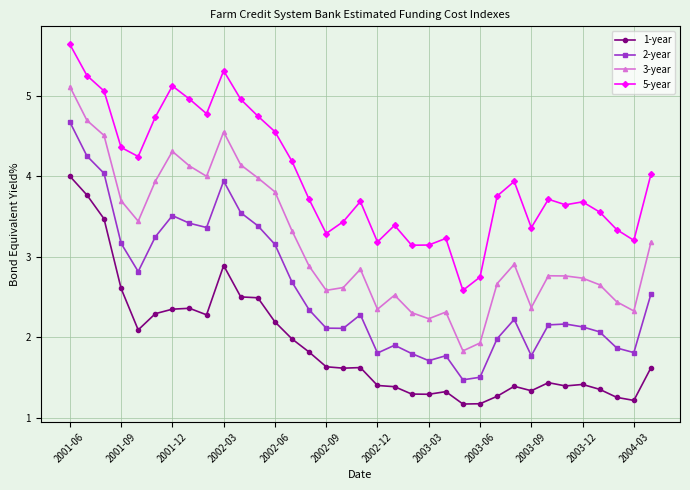

What is the greatest value displayed?

5.6